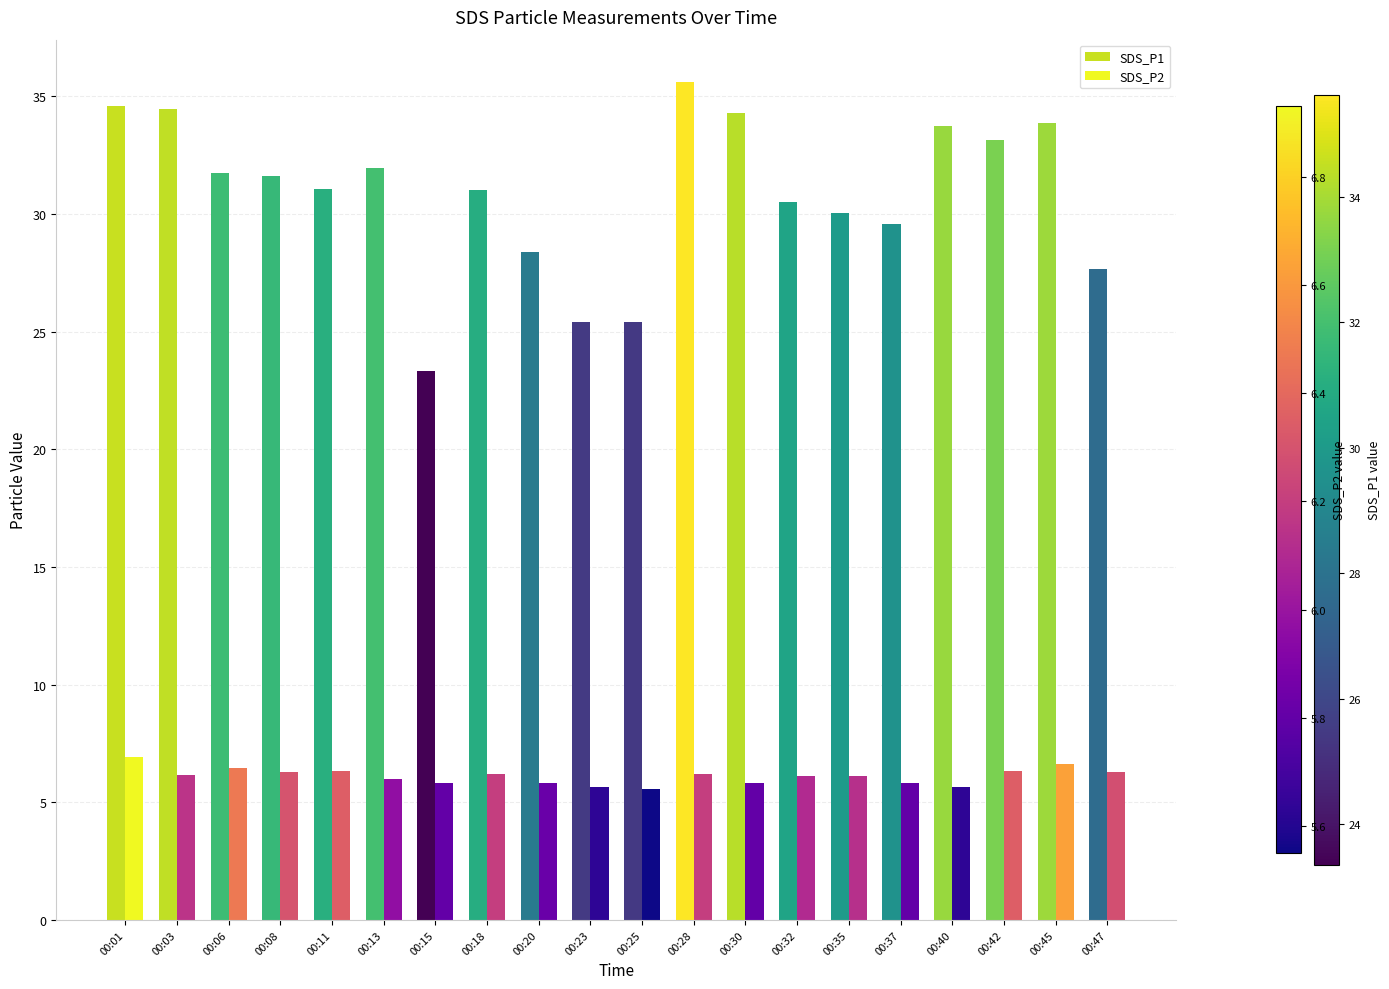

Count the number of data series in this chart.

2